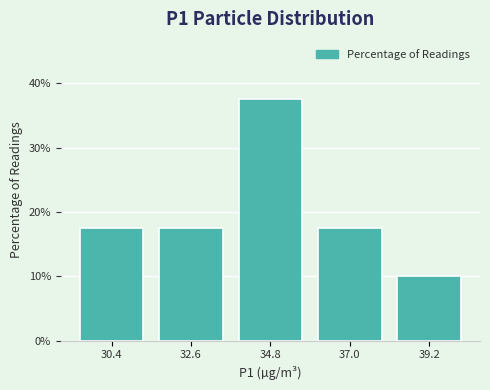

Reading left to right, what are all the values shown in this chart?

30.4=17.5	32.6=17.5	34.8=37.5	37.0=17.5	39.2=10.0